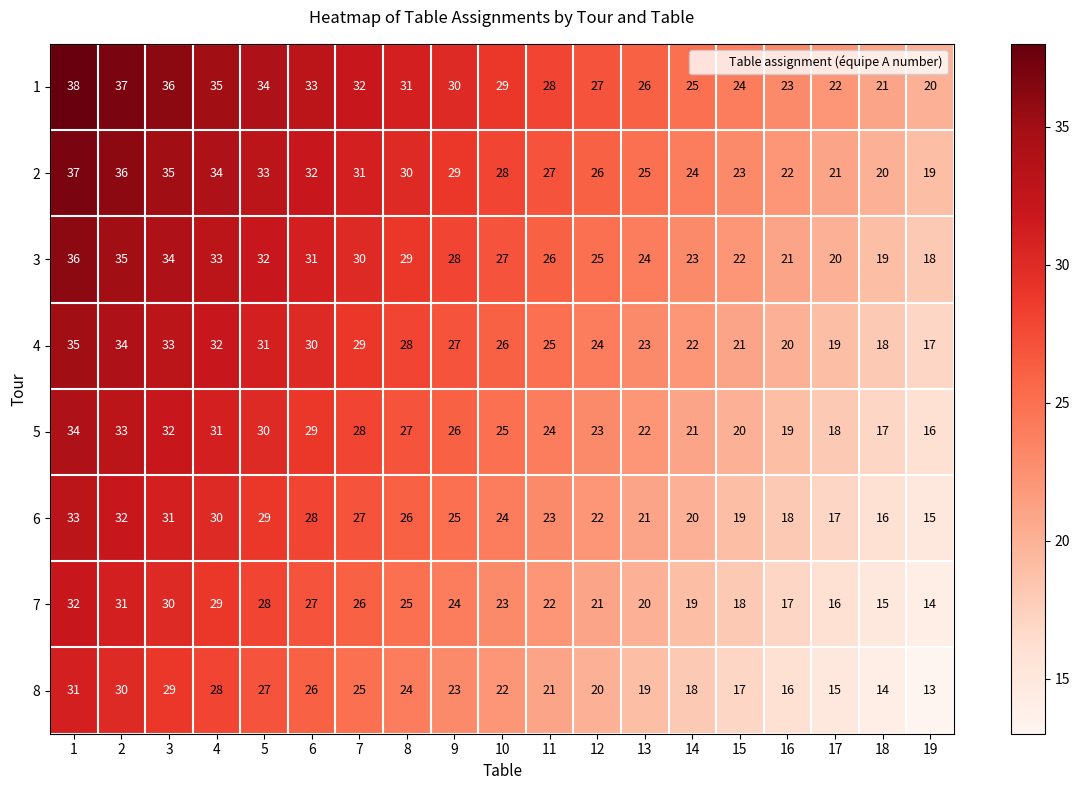

True or false: 3 has a value of 35 at 2.

True